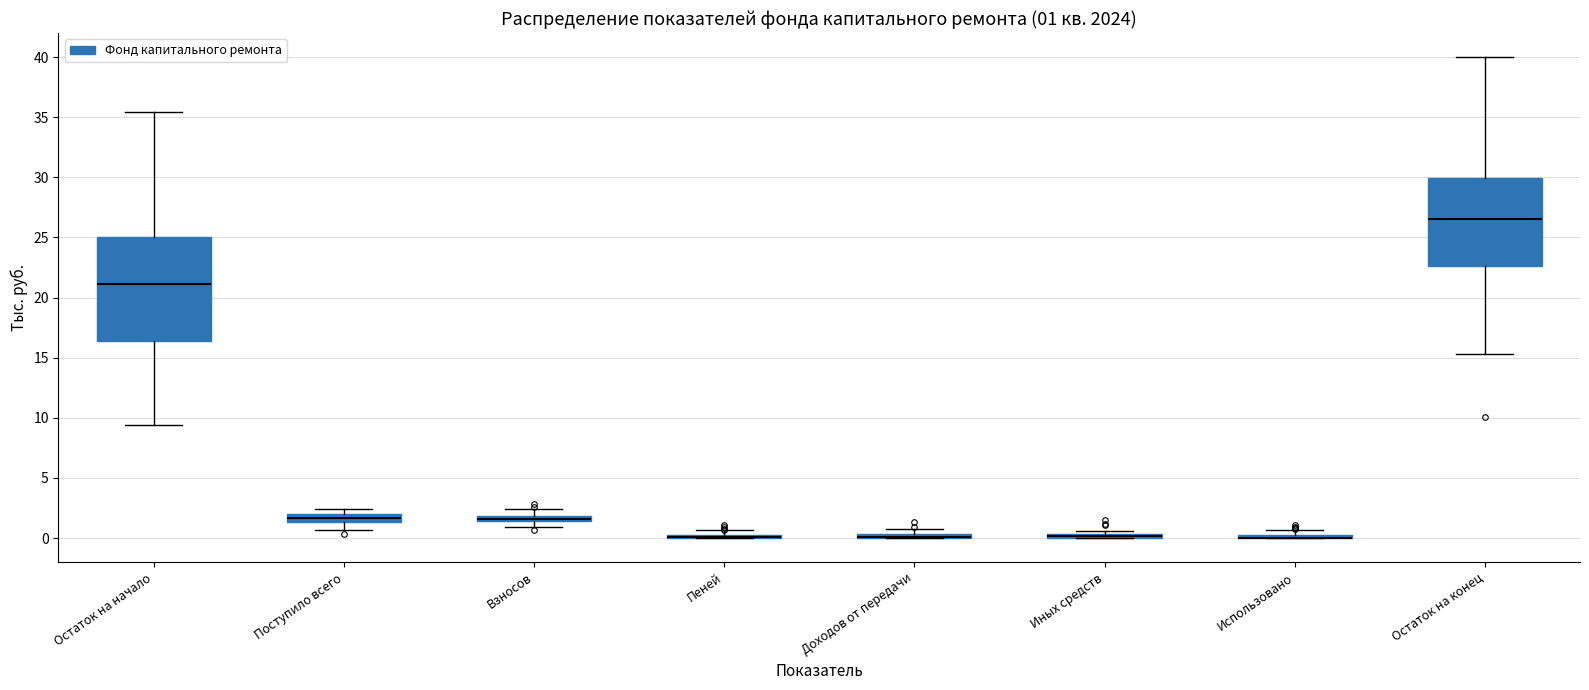

Which box is the tallest, from its lower edge to its upper edge?

Остаток на начало